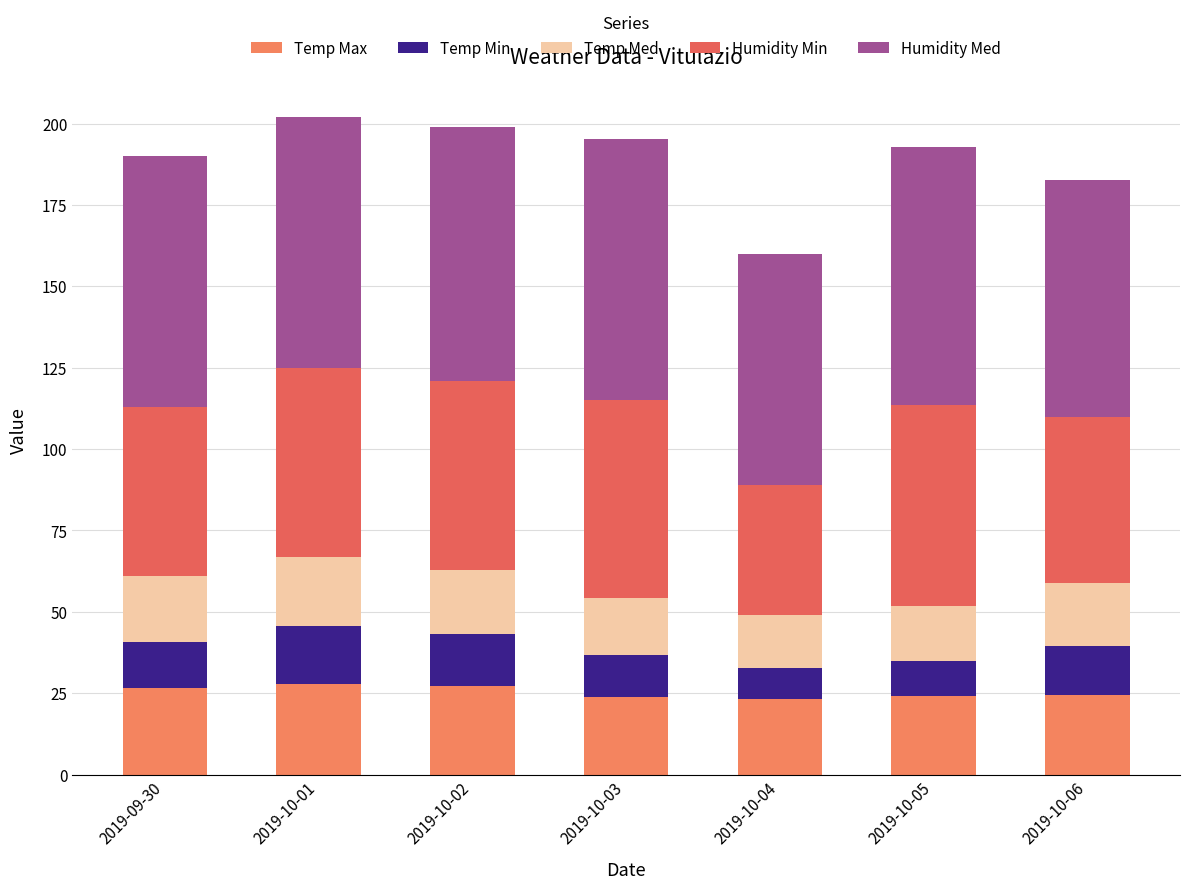

True or false: Humidity Min has a value of 12.0 at 2019-10-02.

False